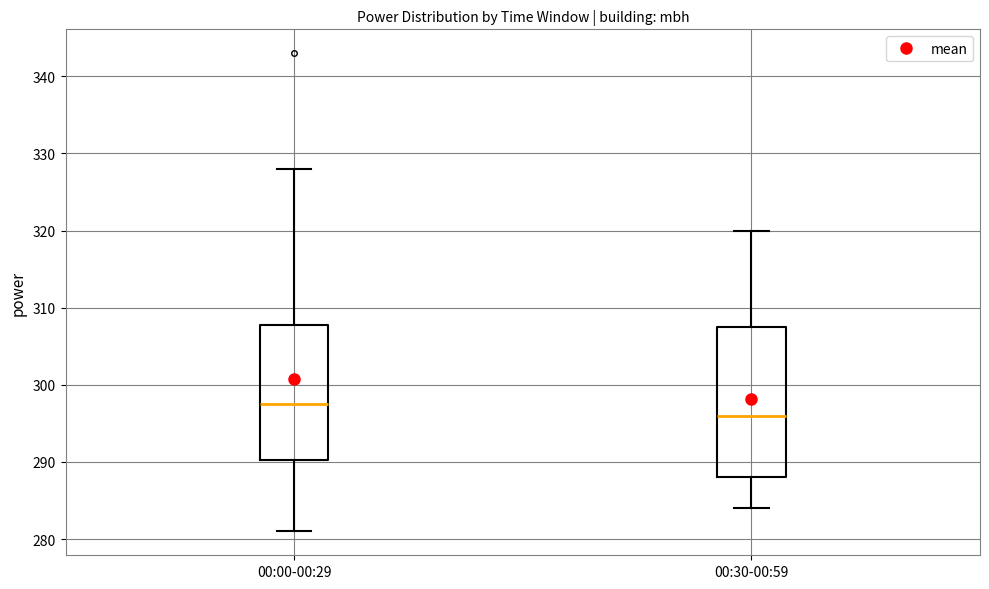

Reading left to right, read every box against the y-axis: the position of its median line, the range the box covers, and the ends of its whiskers. The values are not printed on the chart, so give them approximately, as read against the axis.

00:00-00:29: median 298, box 290 to 308, whiskers 281 to 328
00:30-00:59: median 296, box 288 to 308, whiskers 284 to 320